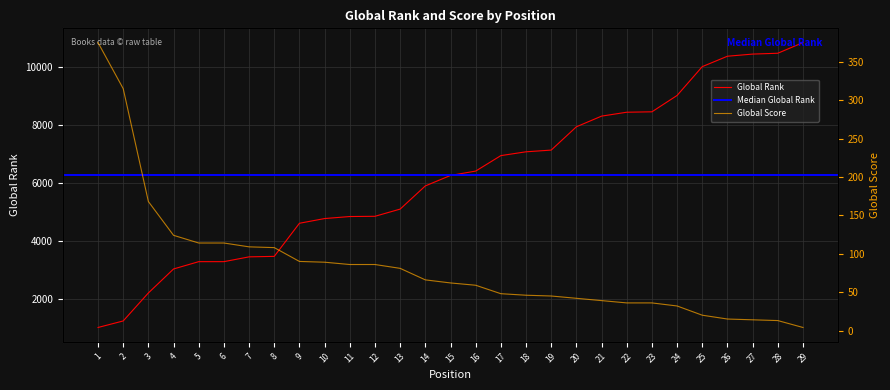

What is the total value across all series at 21?

8353